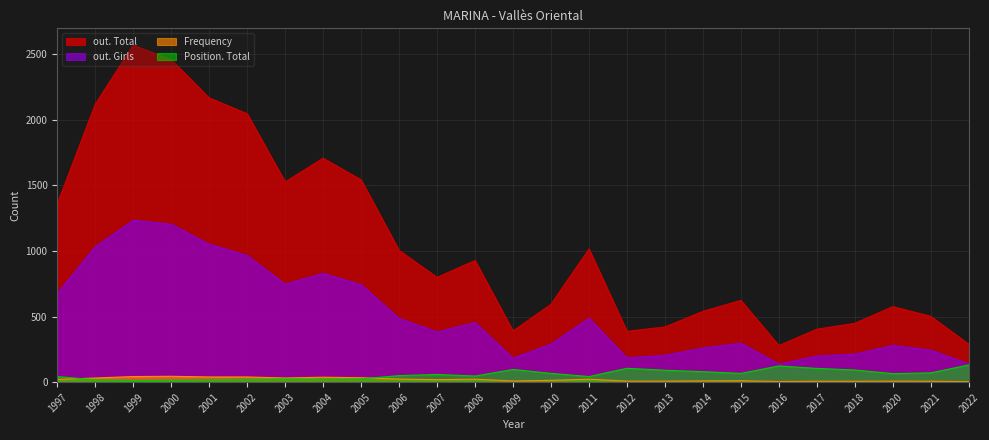

The out. Girls series shows 676 at 1997. True or false?

True